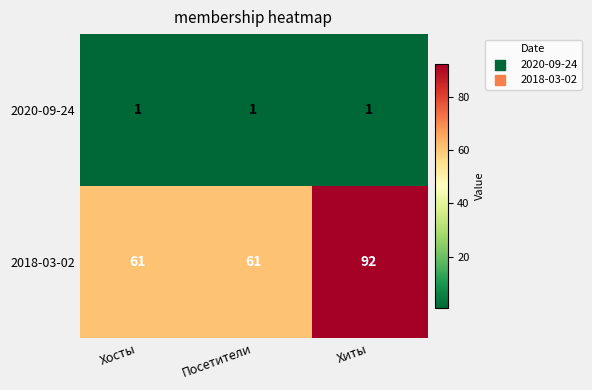

Which series has the largest range (max minus min)?

2018-03-02